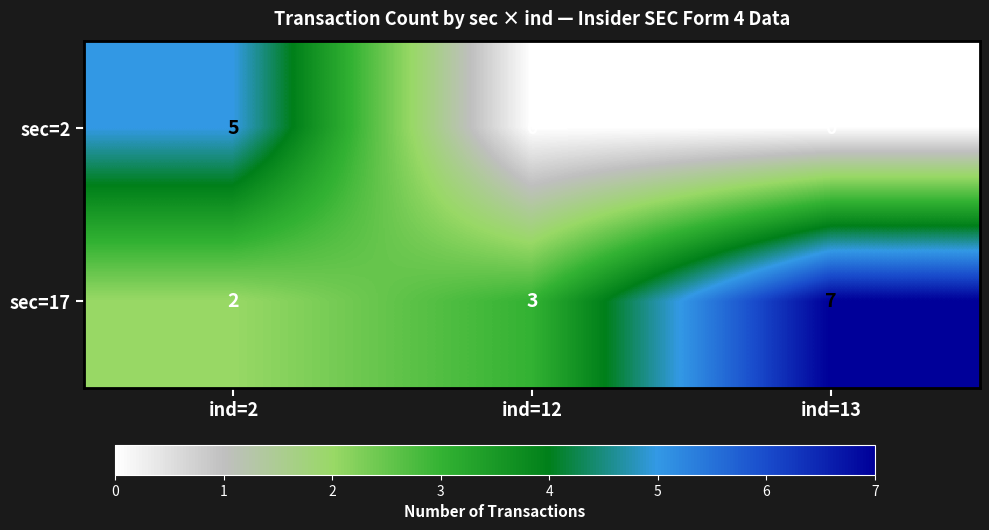

List the series in order of their overall mean, lowest first.

sec=2, sec=17